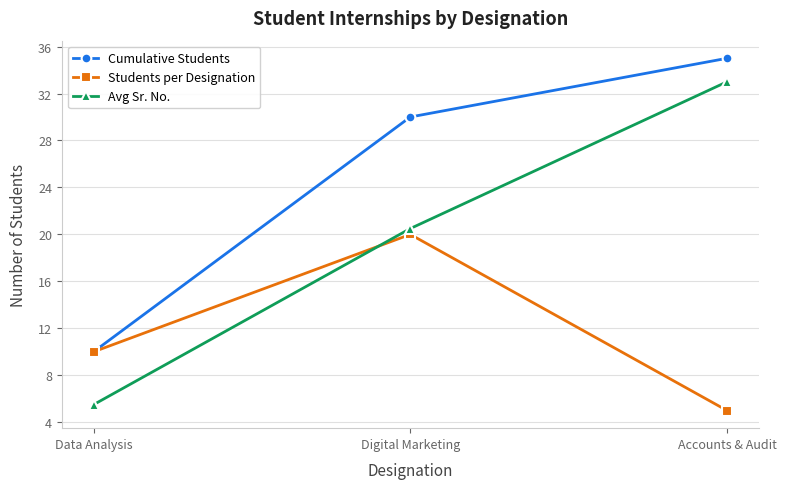

What is the sum of the Students per Designation values at Digital Marketing and Accounts & Audit?

25.0